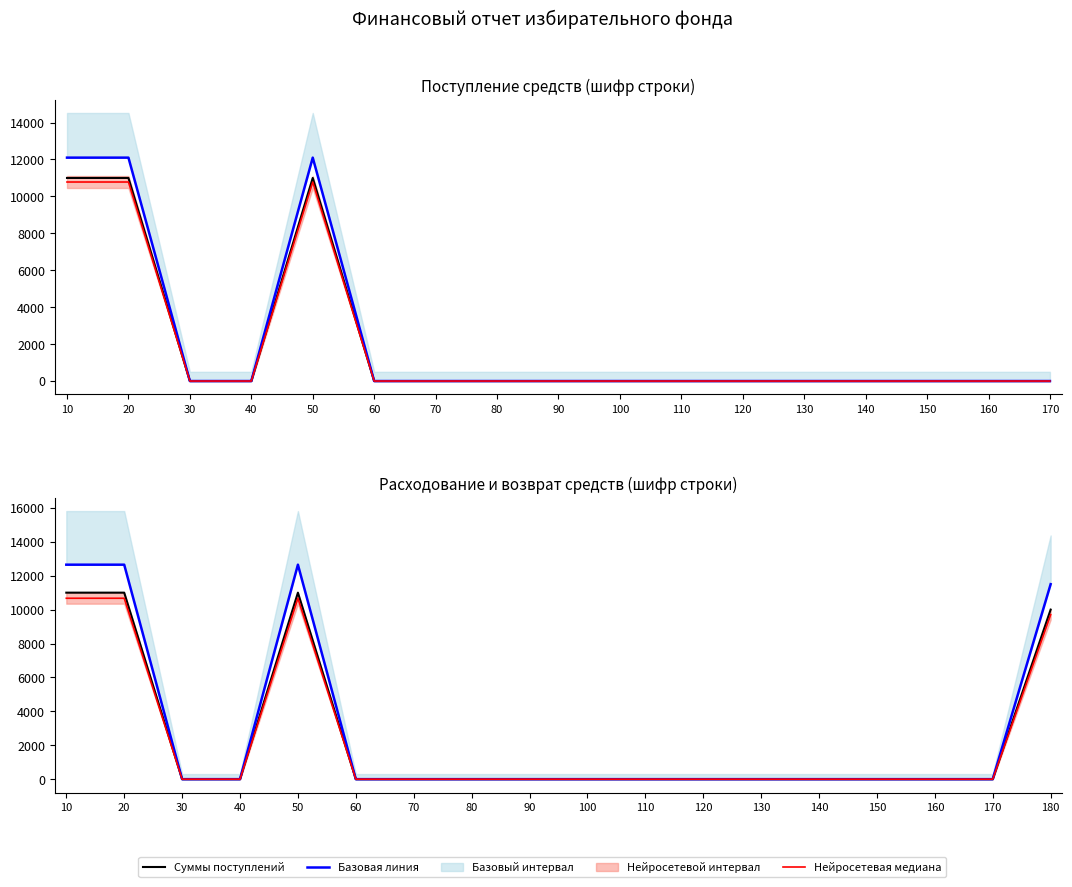

Which series has the largest total across all categories?

Базовая линия